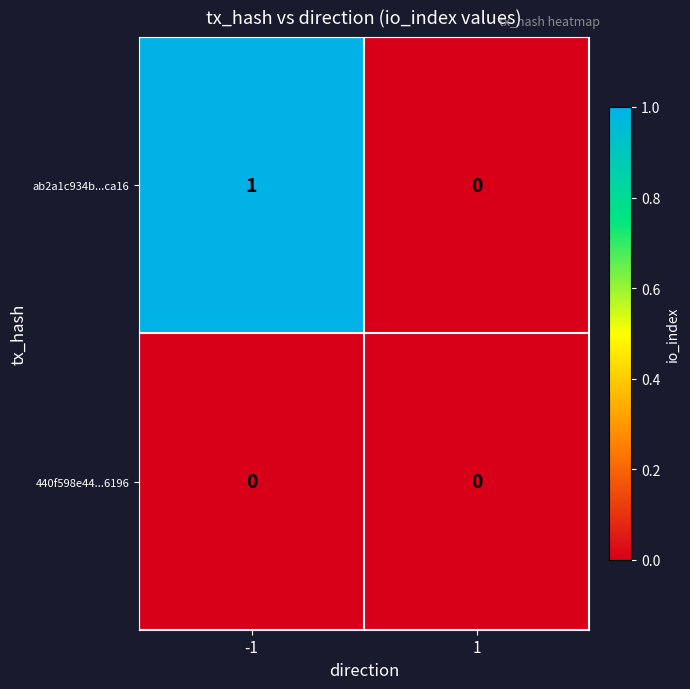

Which series has the widest spread of values?

ab2a1c934b...ca16